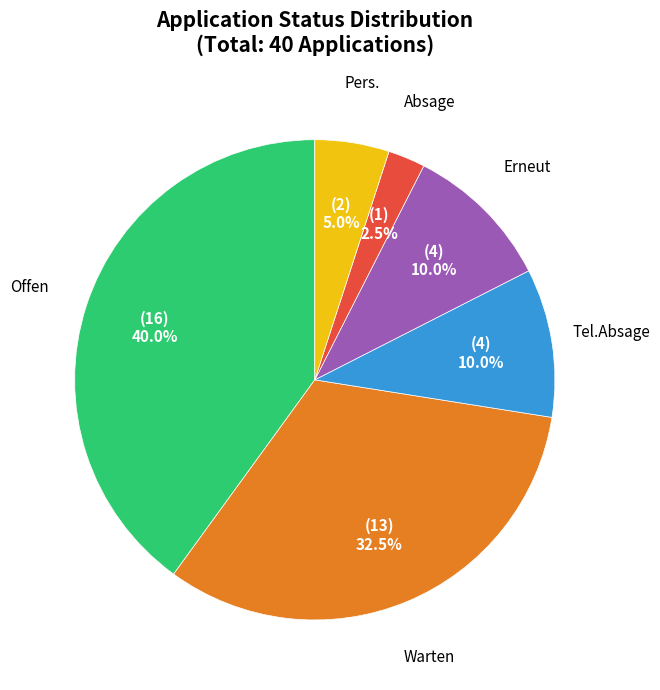

How much of the chart is everything except Absage?

97.5%